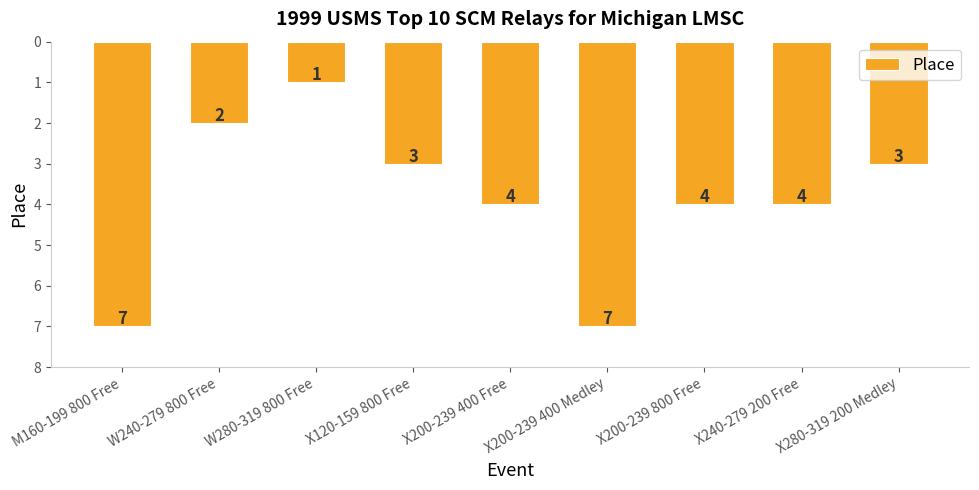

Are the bars horizontal?

No